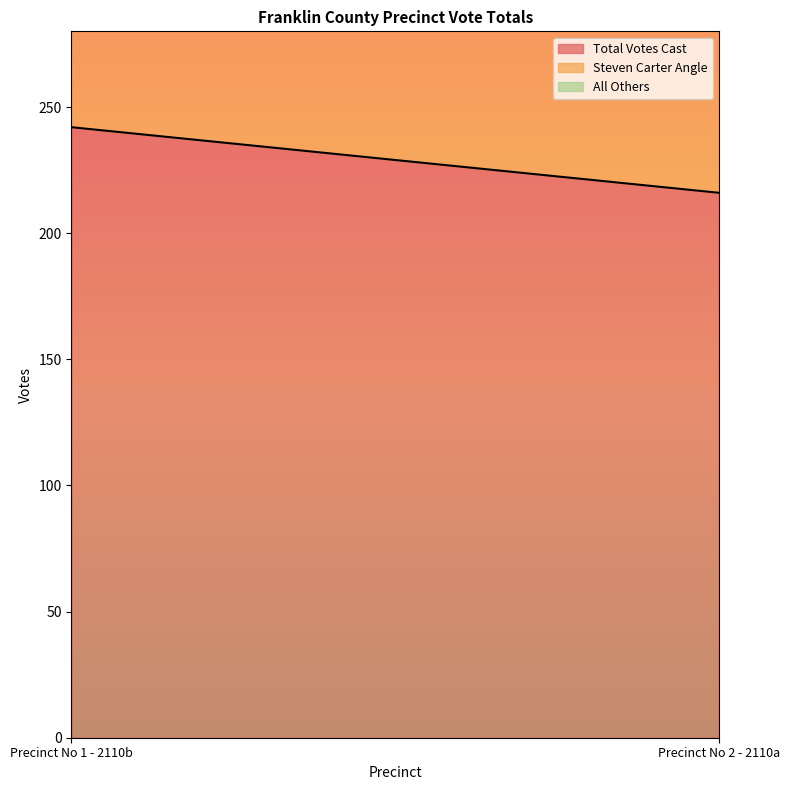

Does the chart have visible grid lines?

No